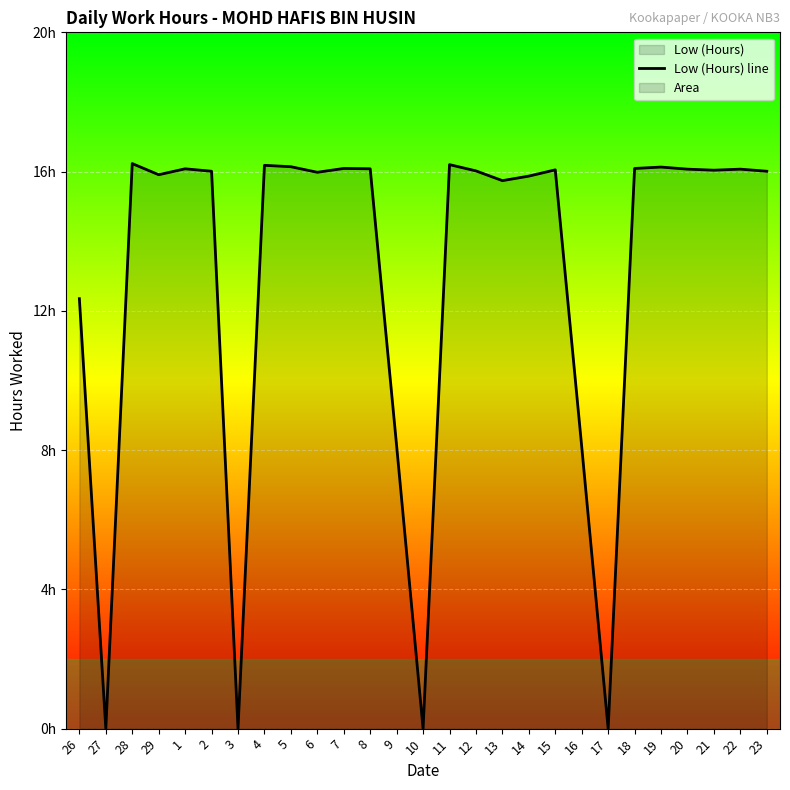

Rank the categories by value from highest to lowest.

28, 11, 4, 5, 19, 7, 18, 1, 8, 20, 22, 15, 21, 12, 2, 23, 6, 29, 14, 13, 26, 9, 16, 27, 3, 10, 17